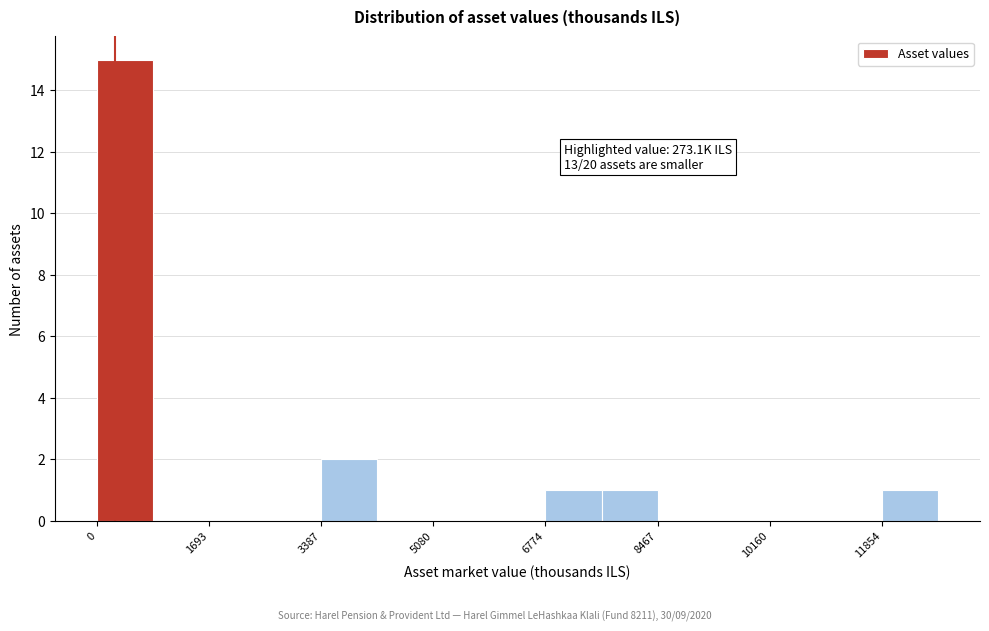

Over which range of the x-axis is the bar tallest?

0 to 800